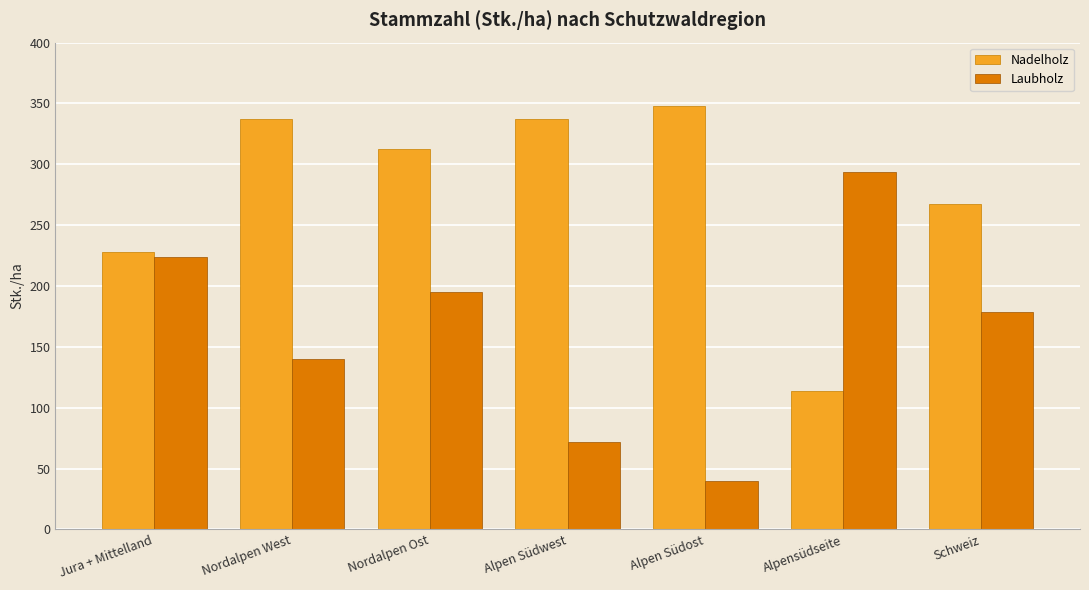

Which category has the highest value in the Nadelholz series?

Alpen Südost